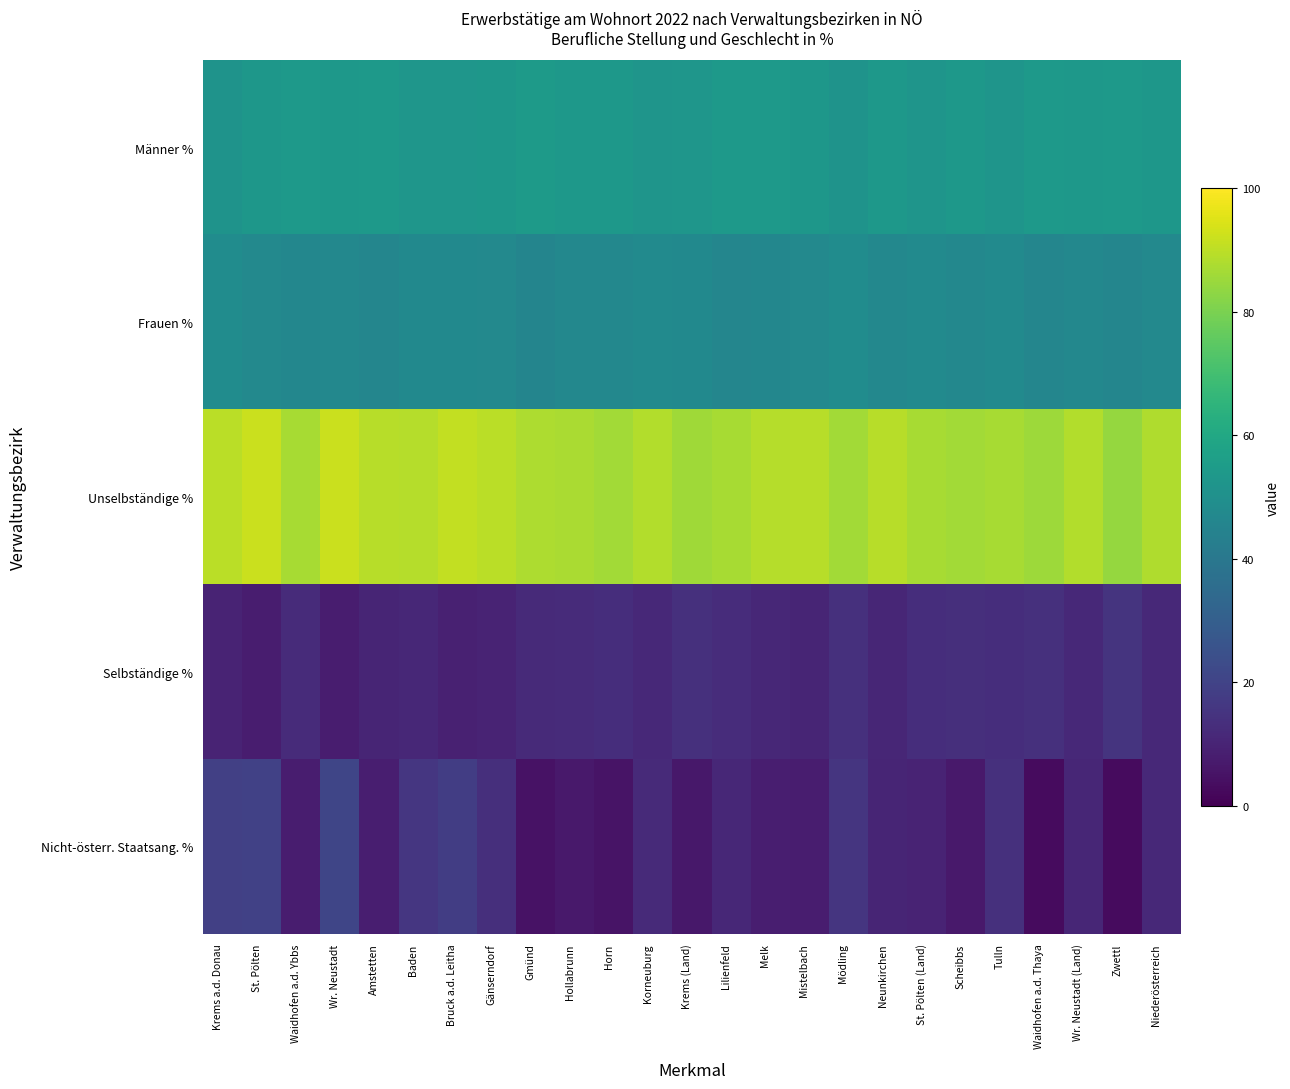

At how many categories does at least one series exceed 55?

25